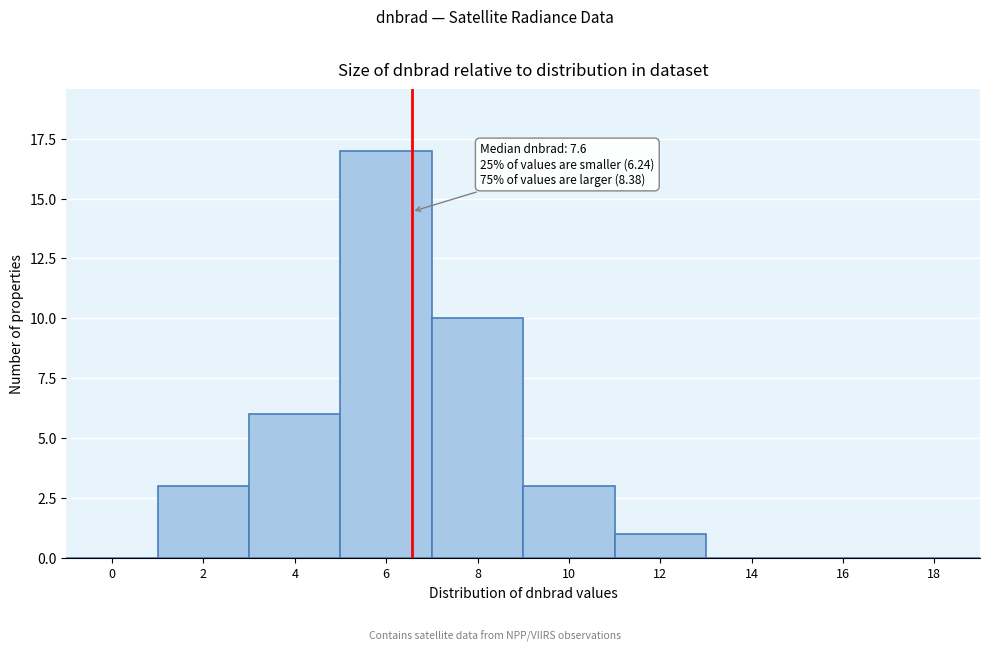

Reading left to right, list all the values displayed in this chart.

0=0	2=3	4=6	6=17	8=10	10=3	12=1	14=0	16=0	18=0